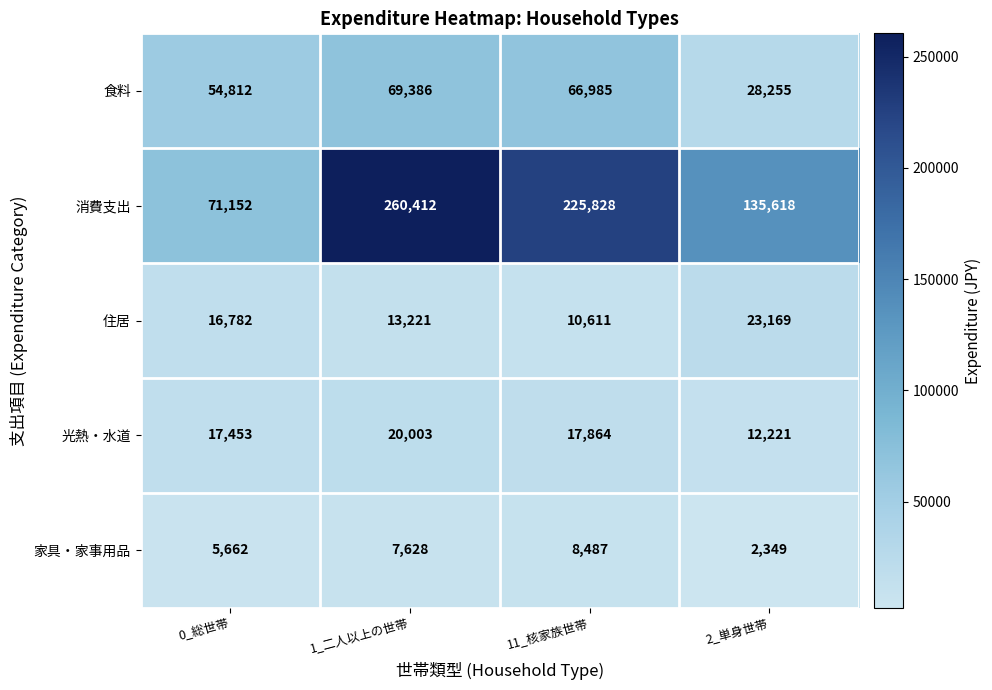

What is the total value across all series at 1_二人以上の世帯?

370650